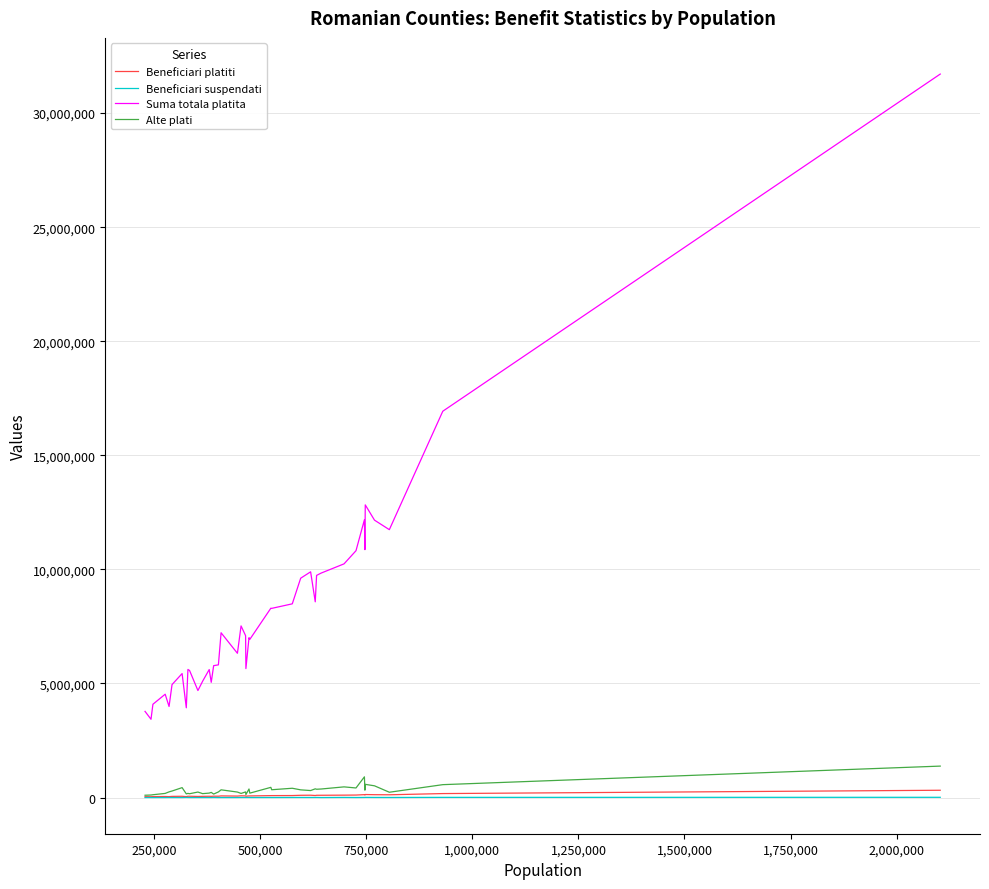

What is the smallest value displayed?

513